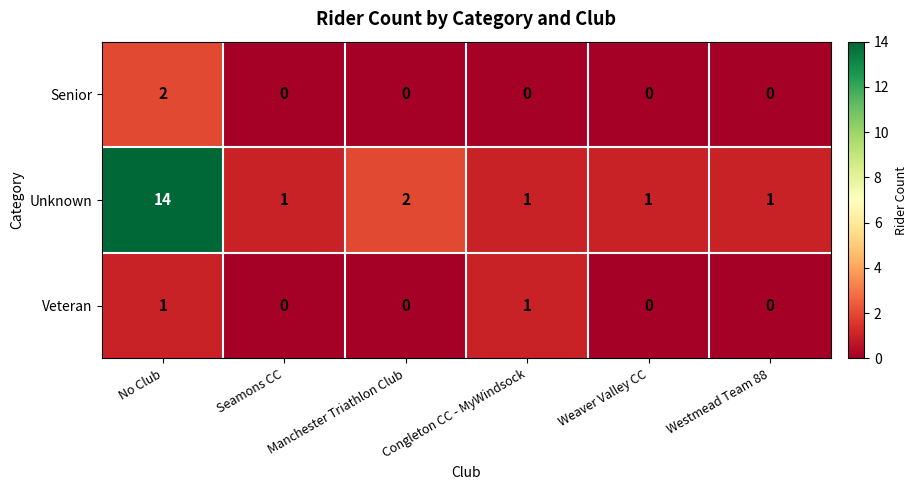

What is the average value of the Unknown series?

3